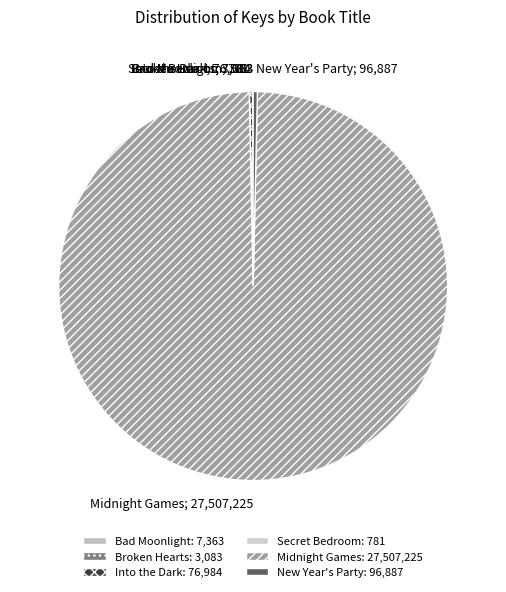

How much of the chart is everything except Broken Hearts?

100.0%